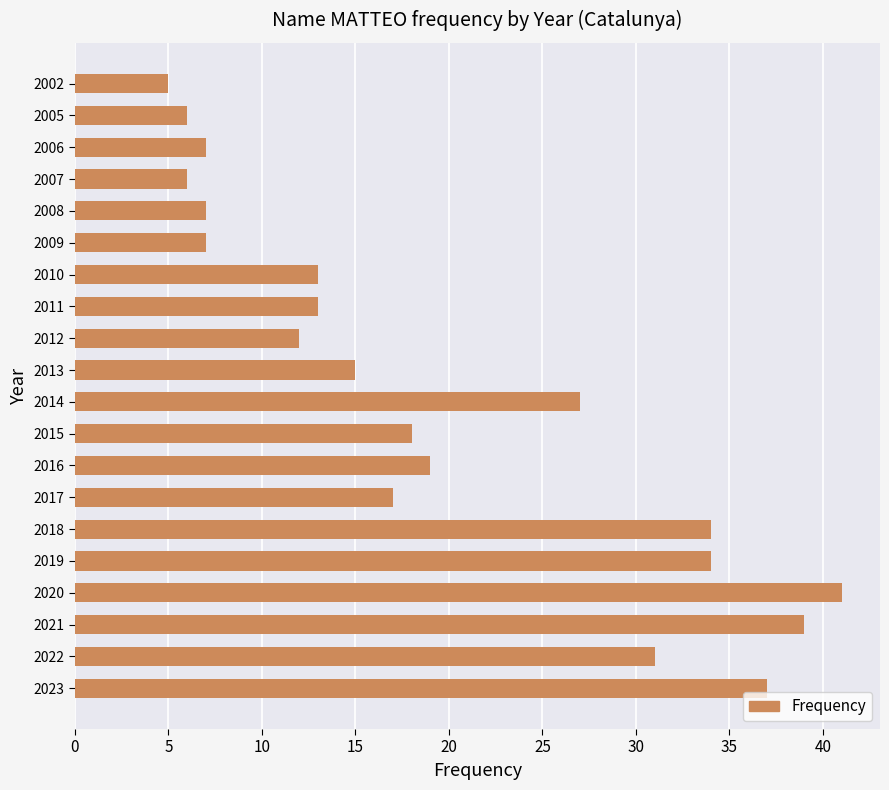

The value at 2002 is 5. True or false?

True